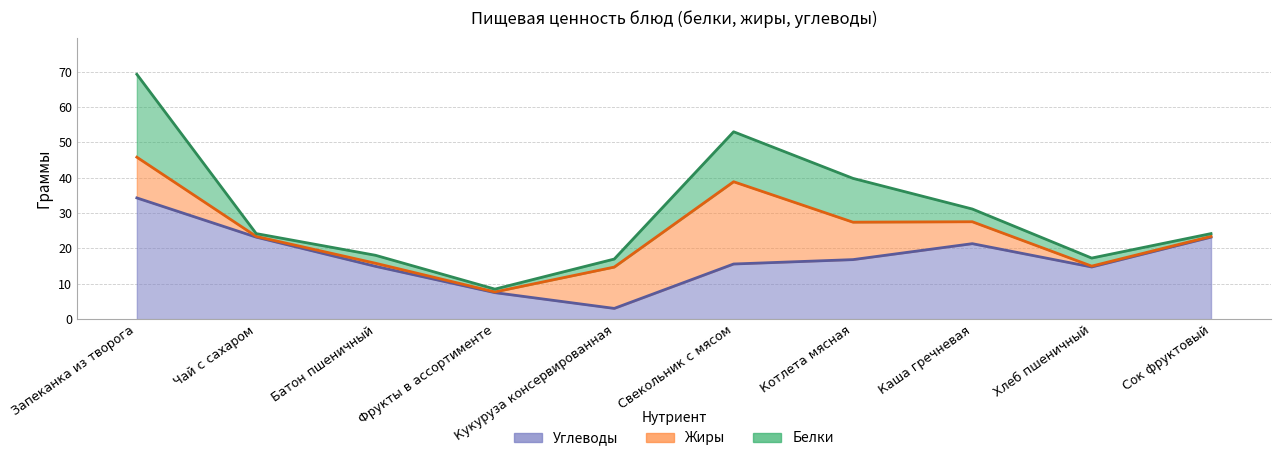

What is the label of the 7th point from the right?

Фрукты в ассортименте